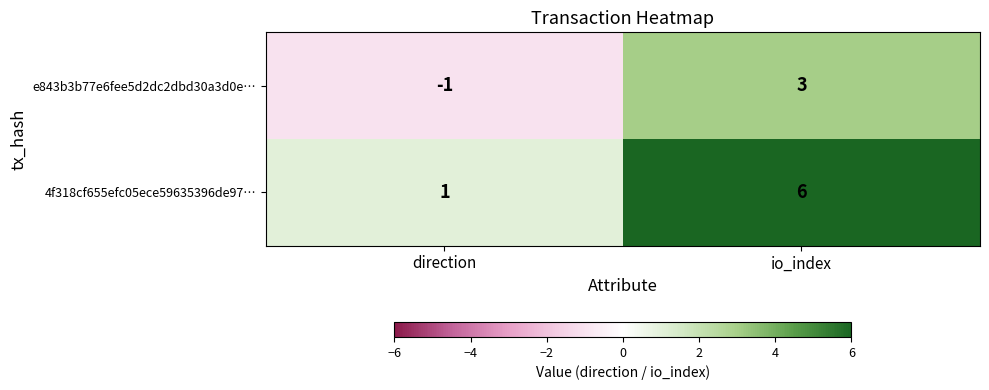

Is it true that e843b3b77e6fee5d2dc2dbd30a3d0e… equals 1 at io_index?

False